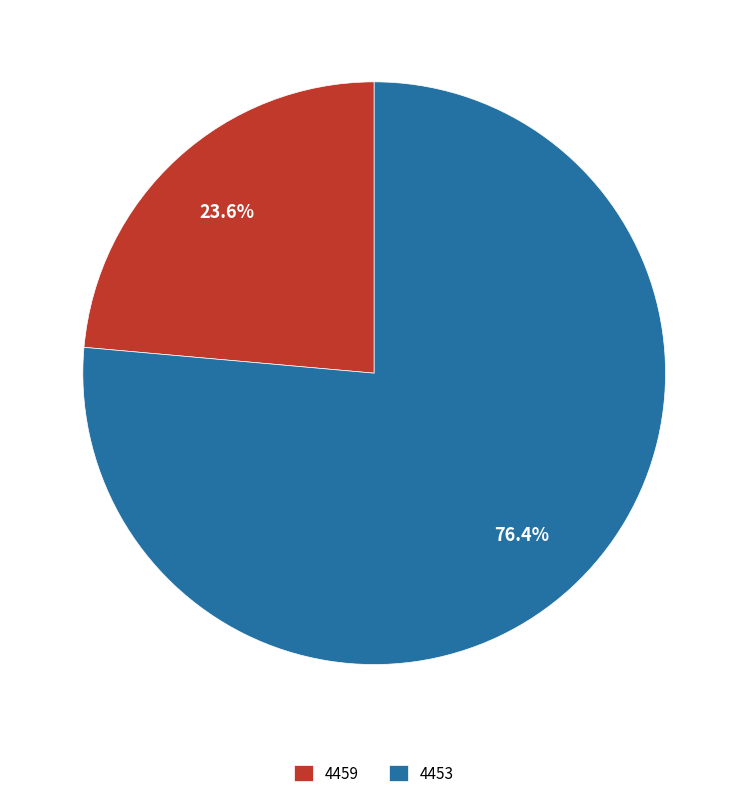

Count the number of slices in the pie.

2